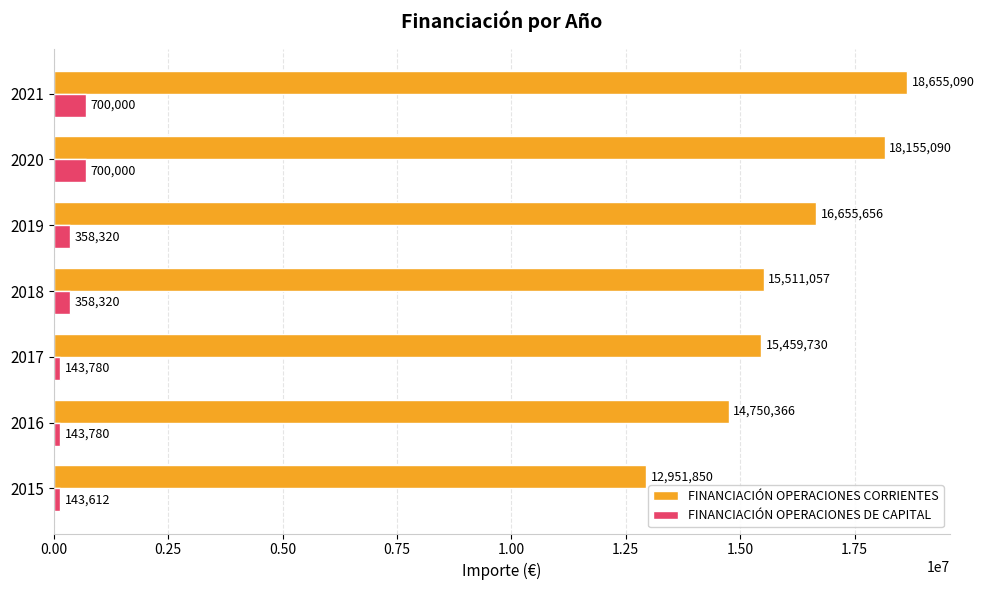

What is the difference between the maximum and minimum values in the FINANCIACIÓN OPERACIONES CORRIENTES series?

5703240.0